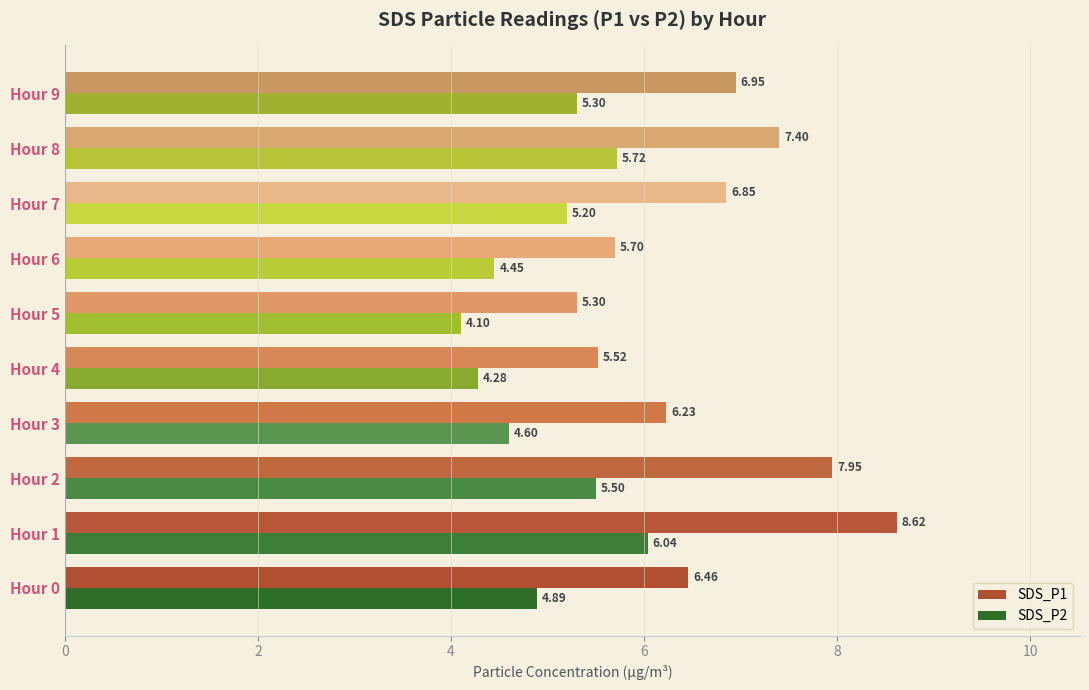

What is the maximum value shown in the chart?

8.6